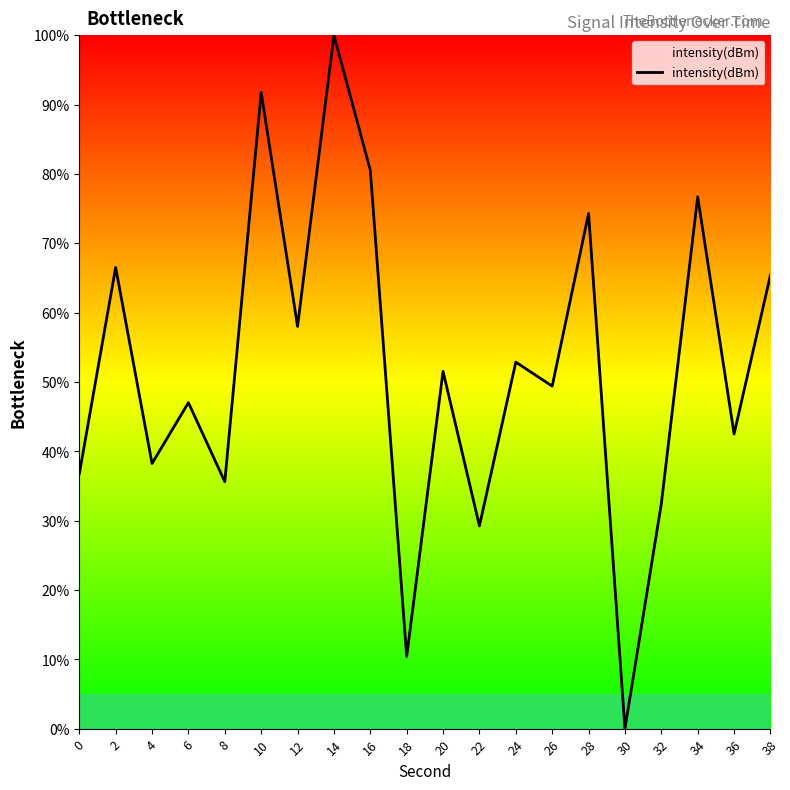

Where is the first local maximum?

2